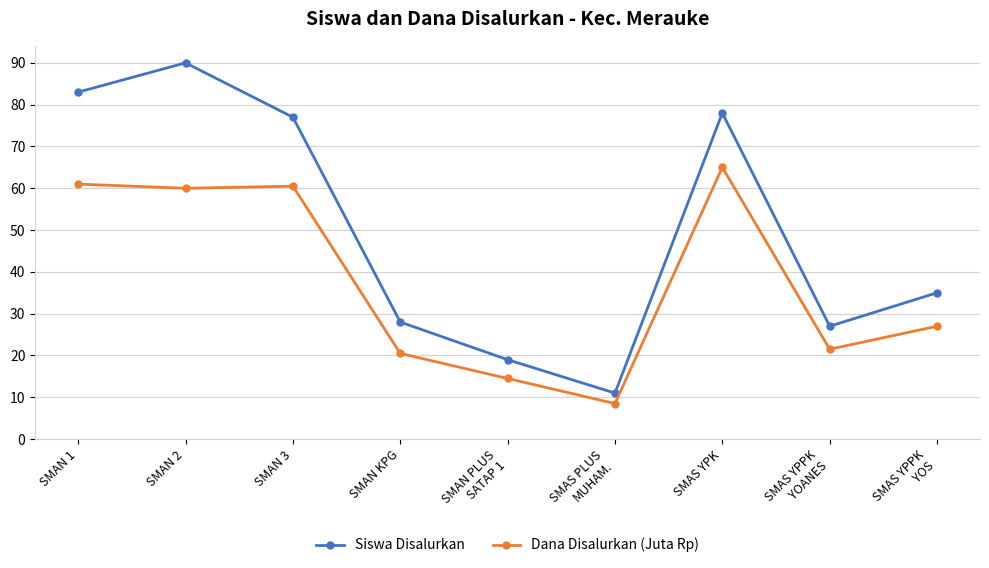

At which category is the sum across all series the highest?

SMAN 2